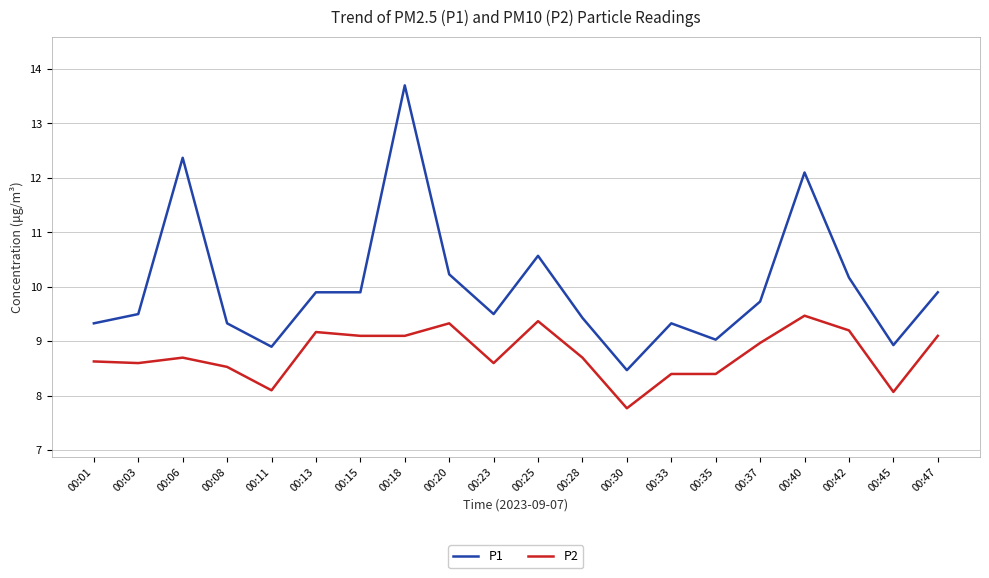

Does the chart display data point markers on the line(s)?

No